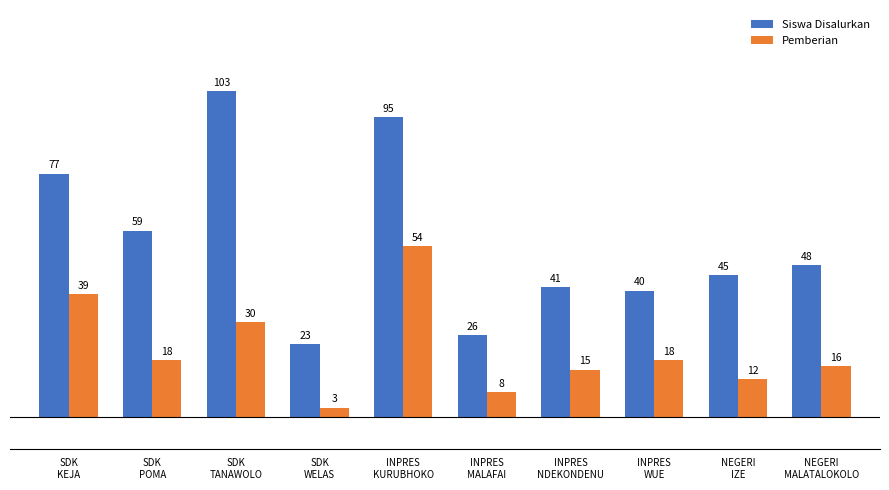

What is the minimum value shown in the chart?

3